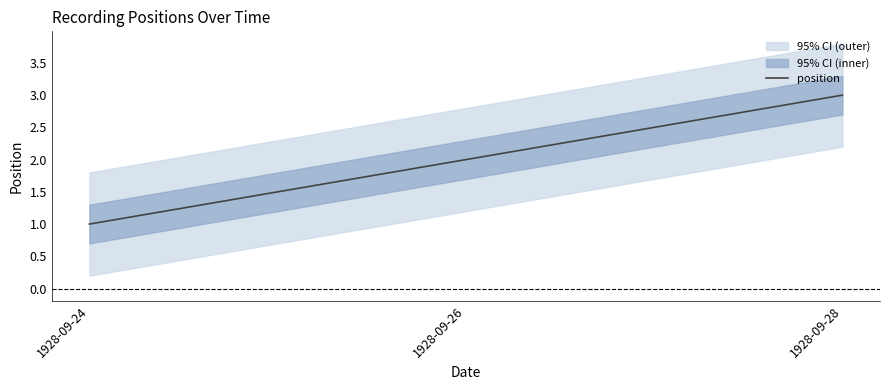

Reading right to left, transcribe all the data shown in this chart.

3	2	1